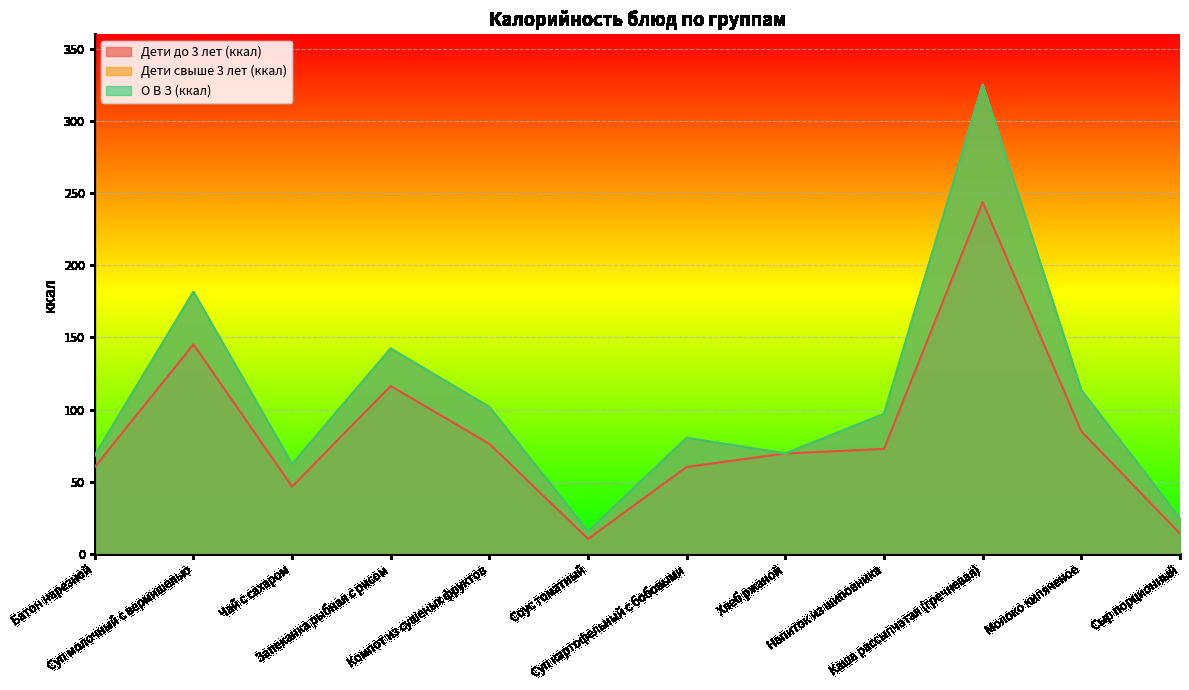

Where is the first local maximum for Дети свыше 3 лет (ккал)?

Суп молочный с вермишелью